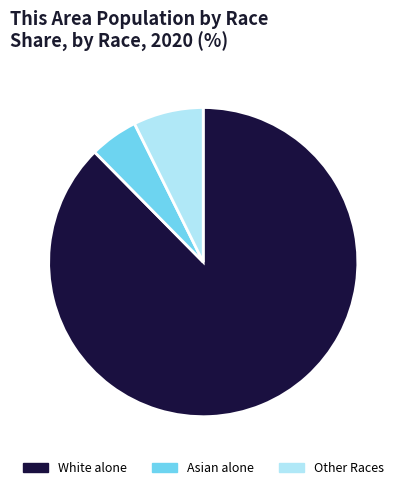

Which has a higher value, Other Races or White alone?

White alone